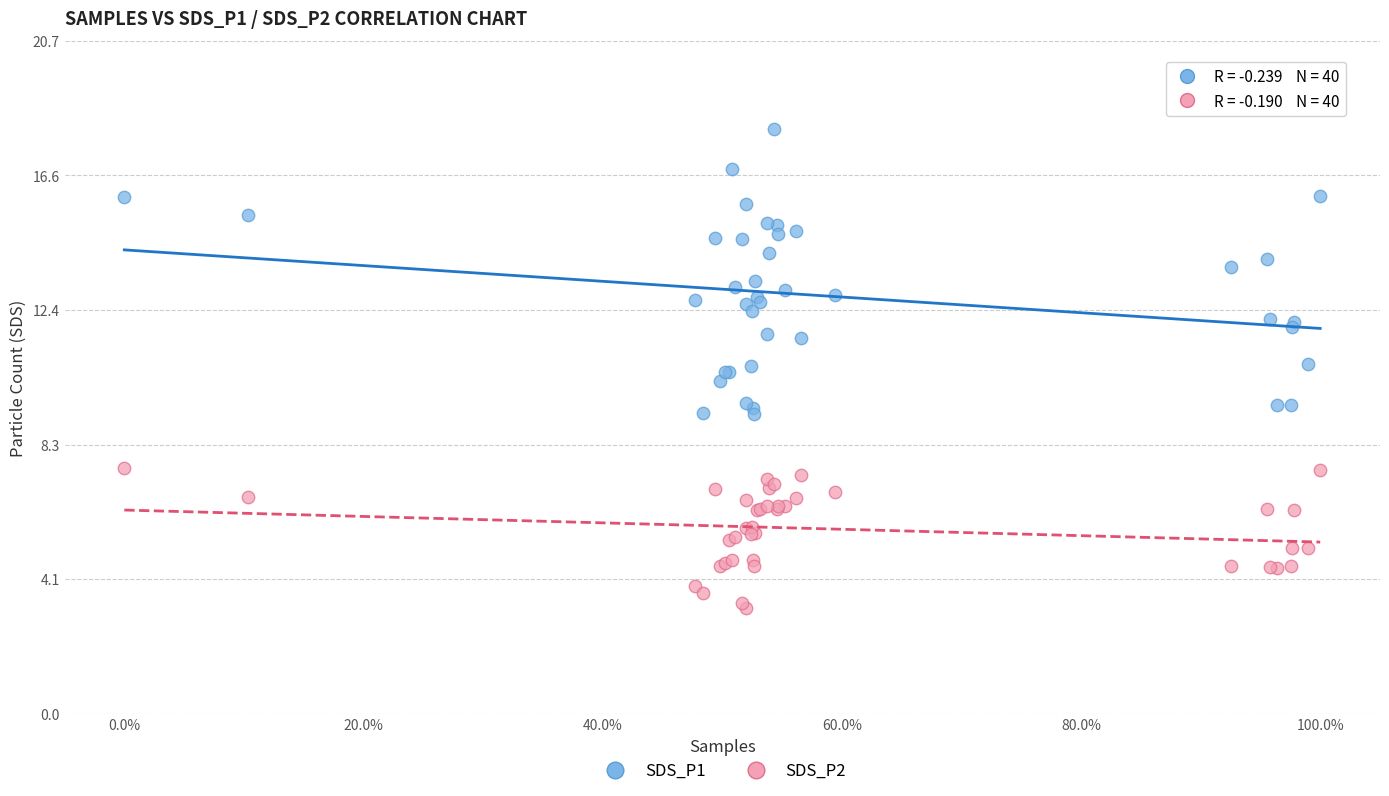

Which series reaches the minimum Y coordinate?

SDS_P2